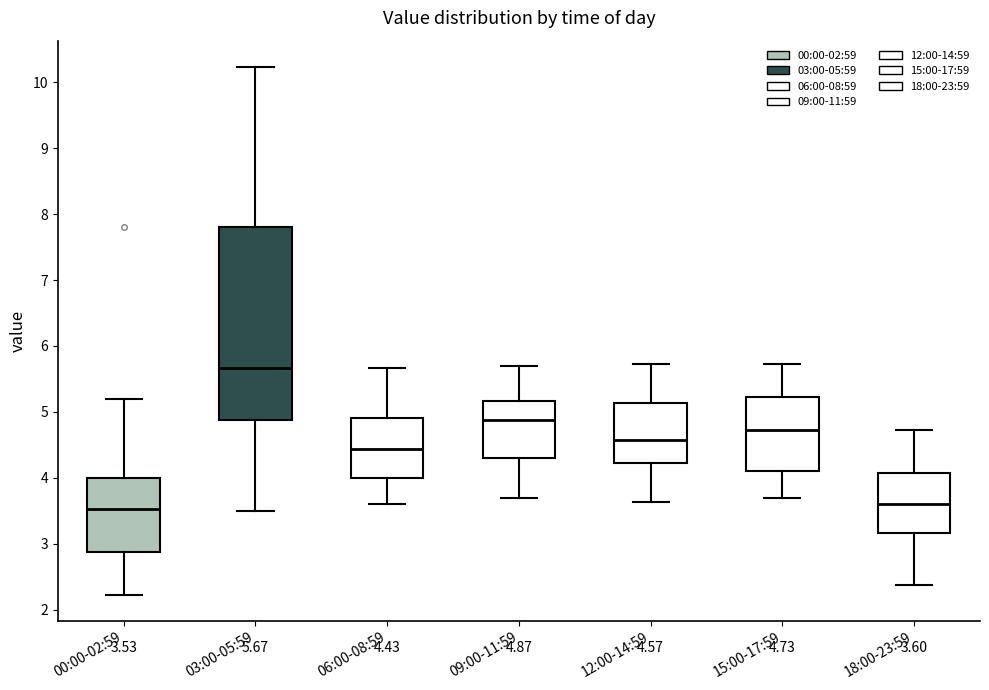

Which box's median line is the highest?

03:00-05:59